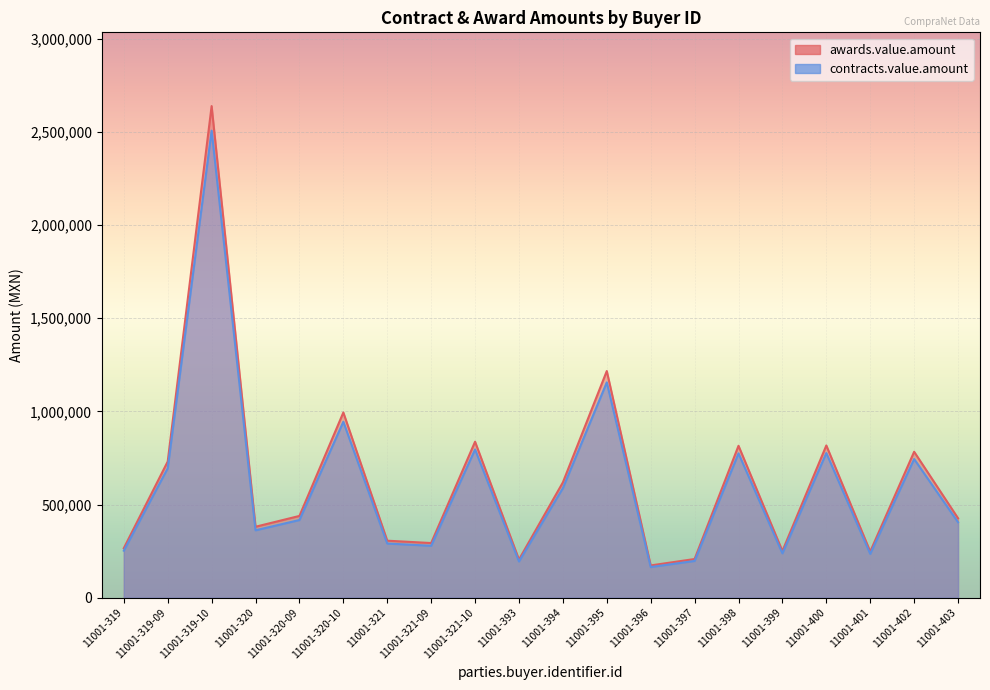

Between 11001-394 and 11001-400, which series saw the biggest shift?

awards.value.amount